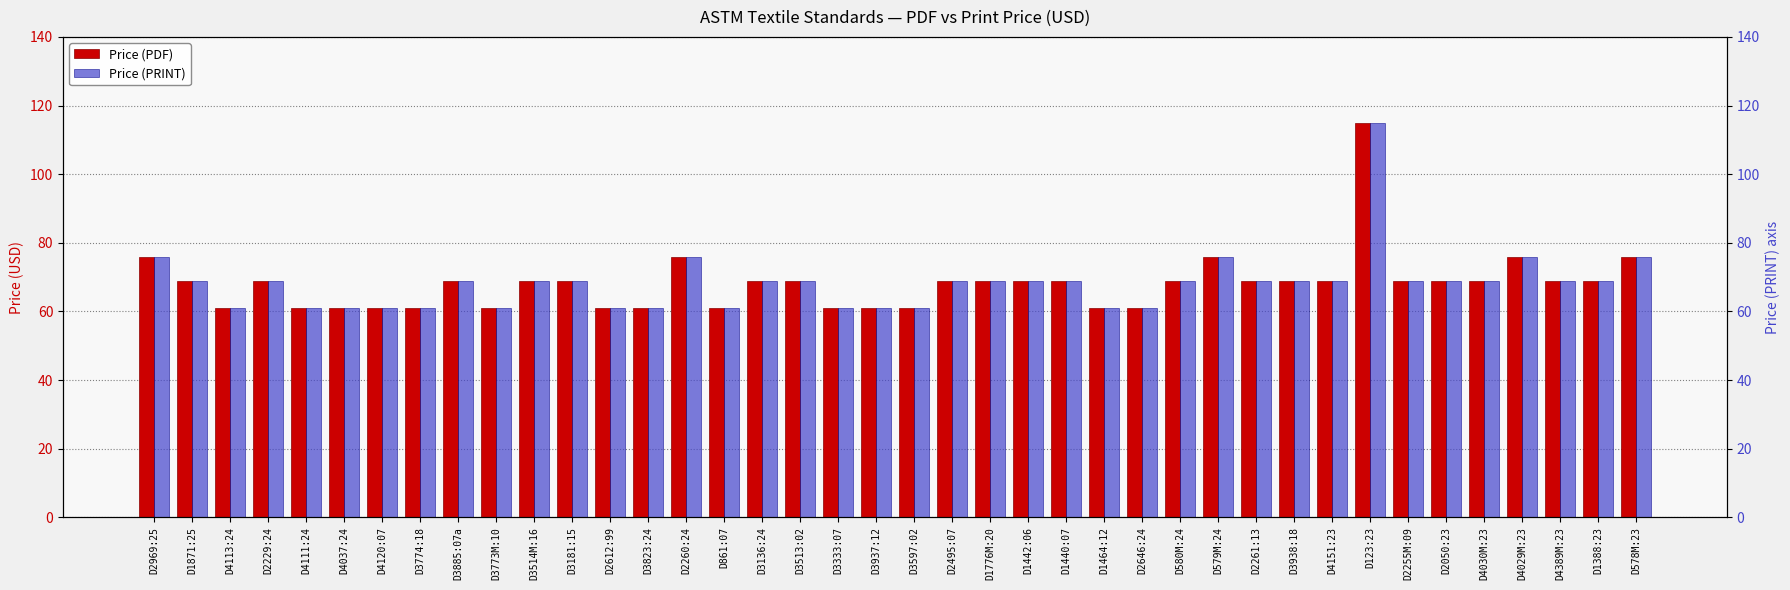

How many values in the Price (PDF) series are below 69?

14